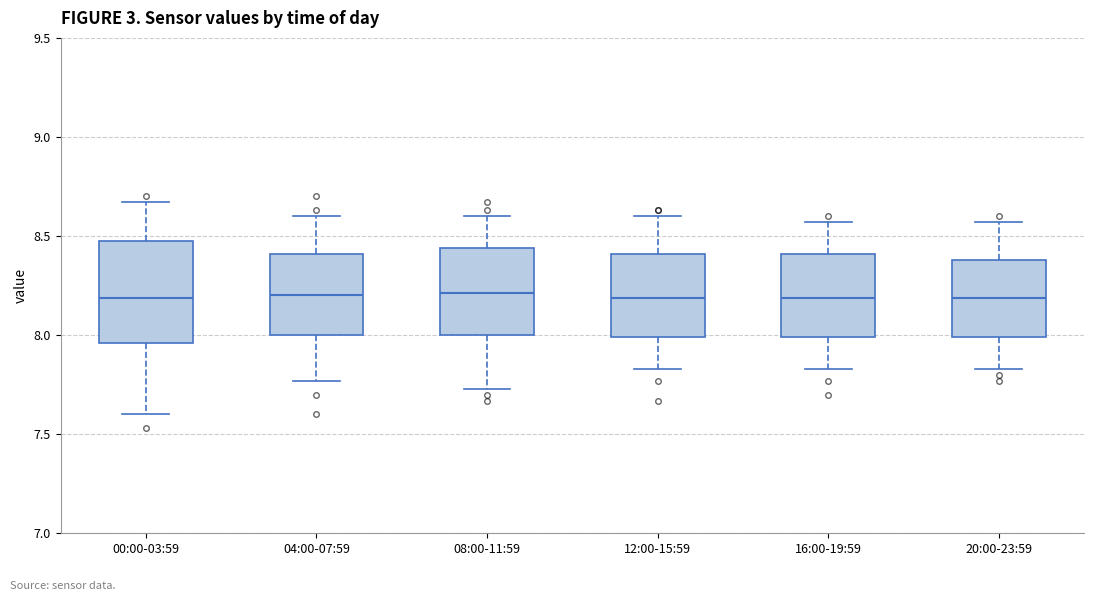

Comparing the boxes themselves (not the whiskers), which one is the tallest?

00:00-03:59